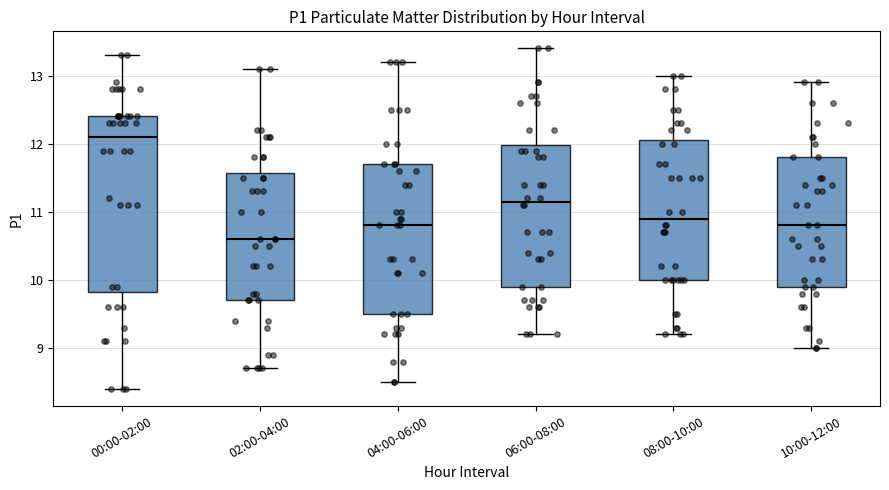

Reading left to right, transcribe this box plot: for each box, give where its median line is, the range the box spans, and where its two whiskers end, as read against the y-axis. The values are not printed on the chart, so give them approximately, as read against the axis.

00:00-02:00: median 12.1, box 9.8 to 12.4, whiskers 8.4 to 13.3
02:00-04:00: median 10.6, box 9.7 to 11.6, whiskers 8.7 to 13.1
04:00-06:00: median 10.8, box 9.5 to 11.7, whiskers 8.5 to 13.2
06:00-08:00: median 11.2, box 9.9 to 12.0, whiskers 9.2 to 13.4
08:00-10:00: median 10.9, box 10.0 to 12.1, whiskers 9.2 to 13.0
10:00-12:00: median 10.8, box 9.9 to 11.8, whiskers 9.0 to 12.9